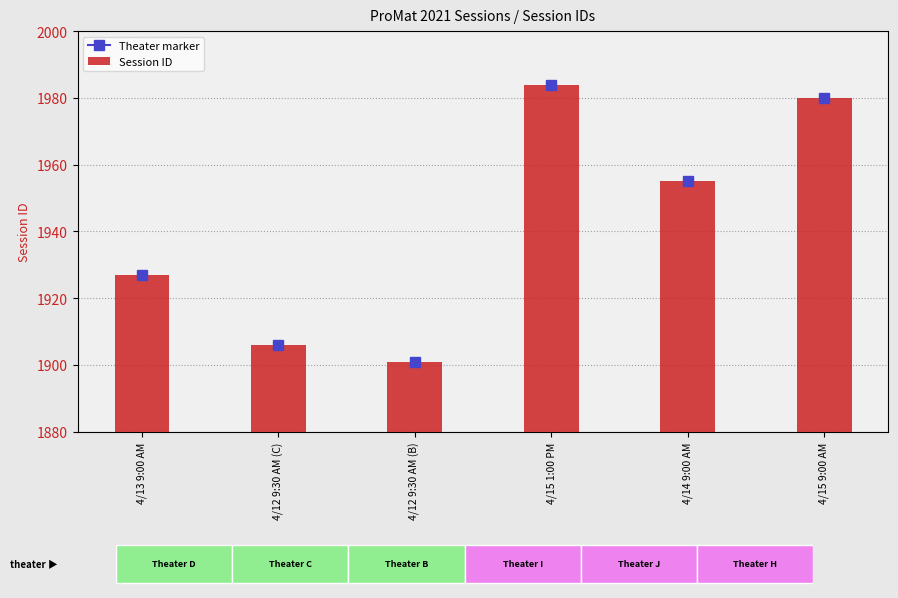

How many values exceed 1955?

2